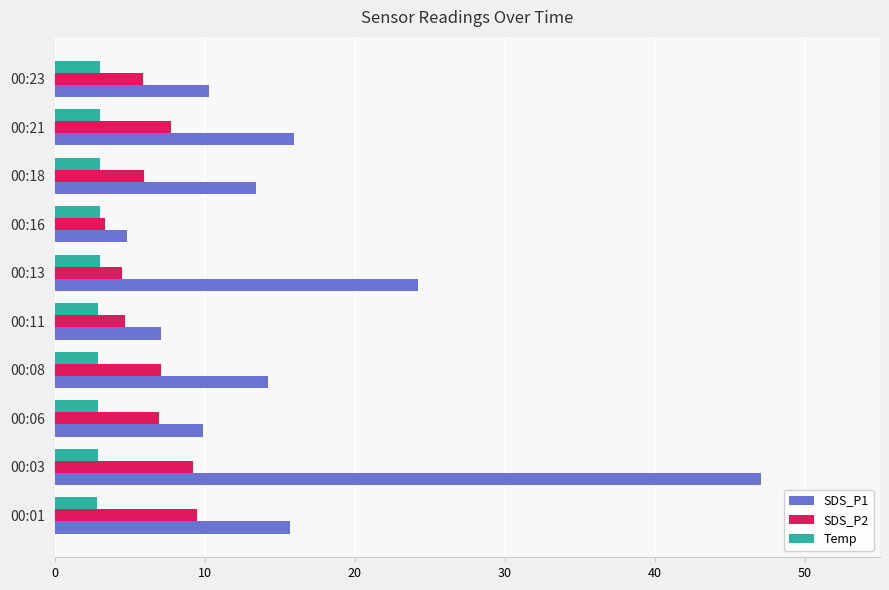

What is the maximum value shown in the chart?

47.1